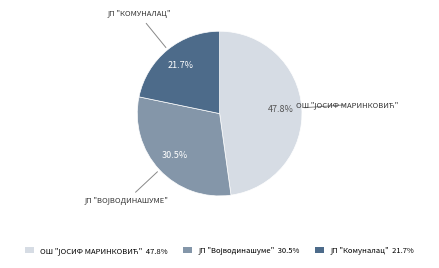

Does any single category account for the majority?

No